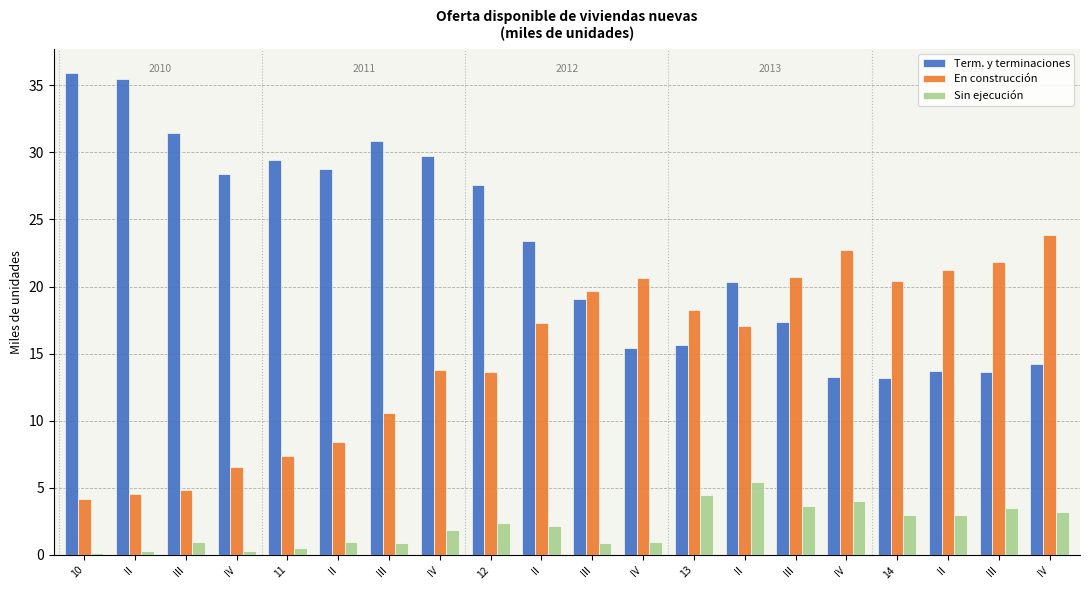

How many series are shown in this chart?

3